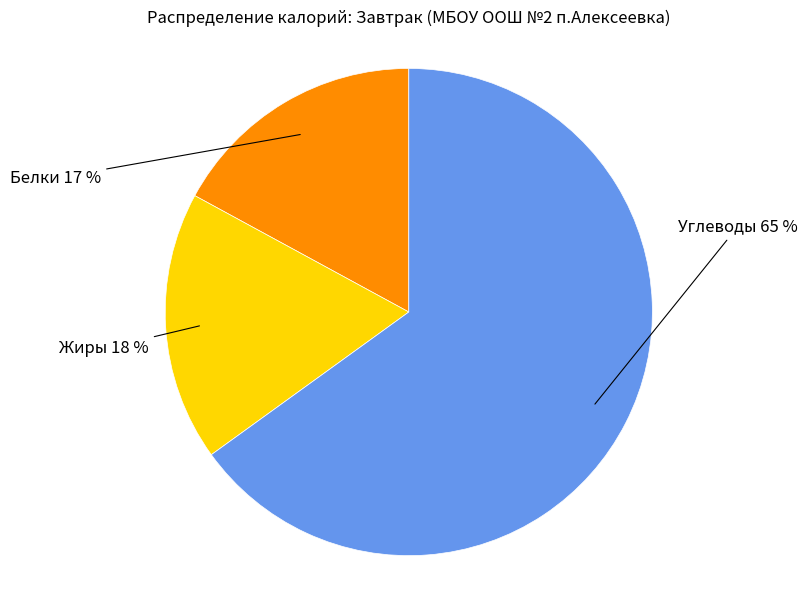

To the nearest percent, what is the average slice percentage?

33%